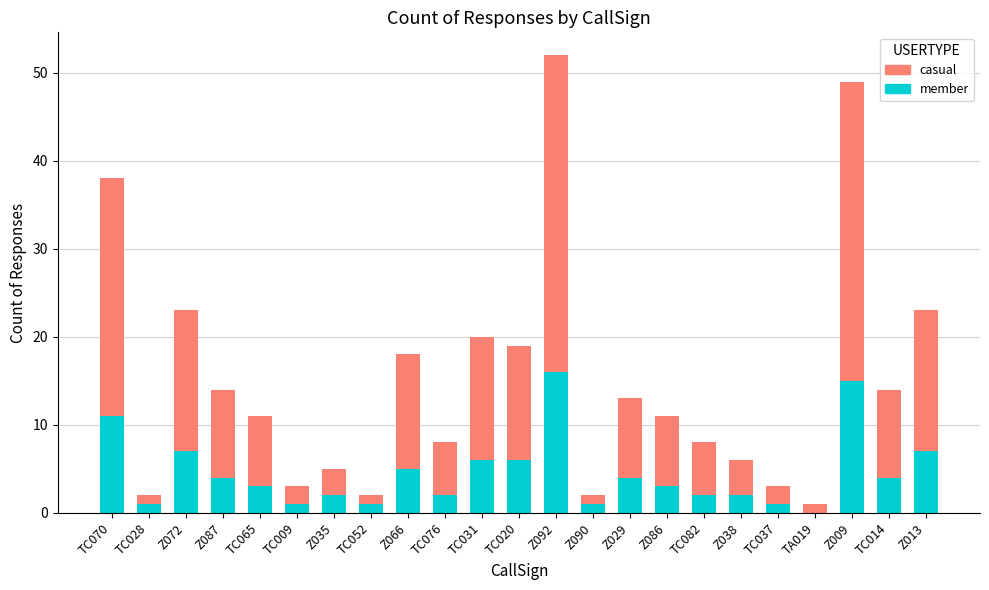

What is the total value across all series at TC076?

8